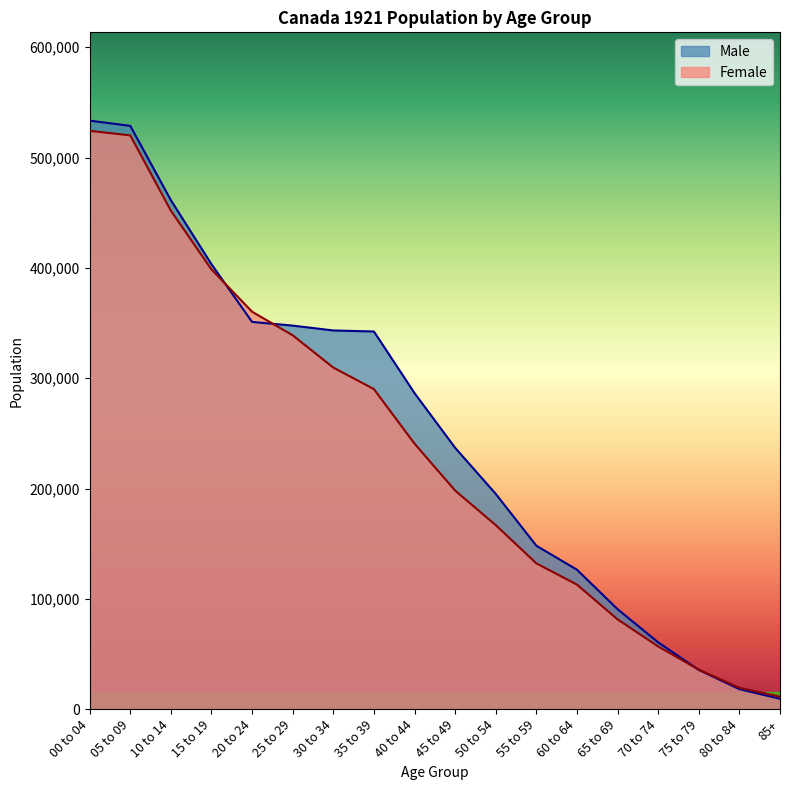

The value of Female at 75 to 79 is 35767. True or false?

True